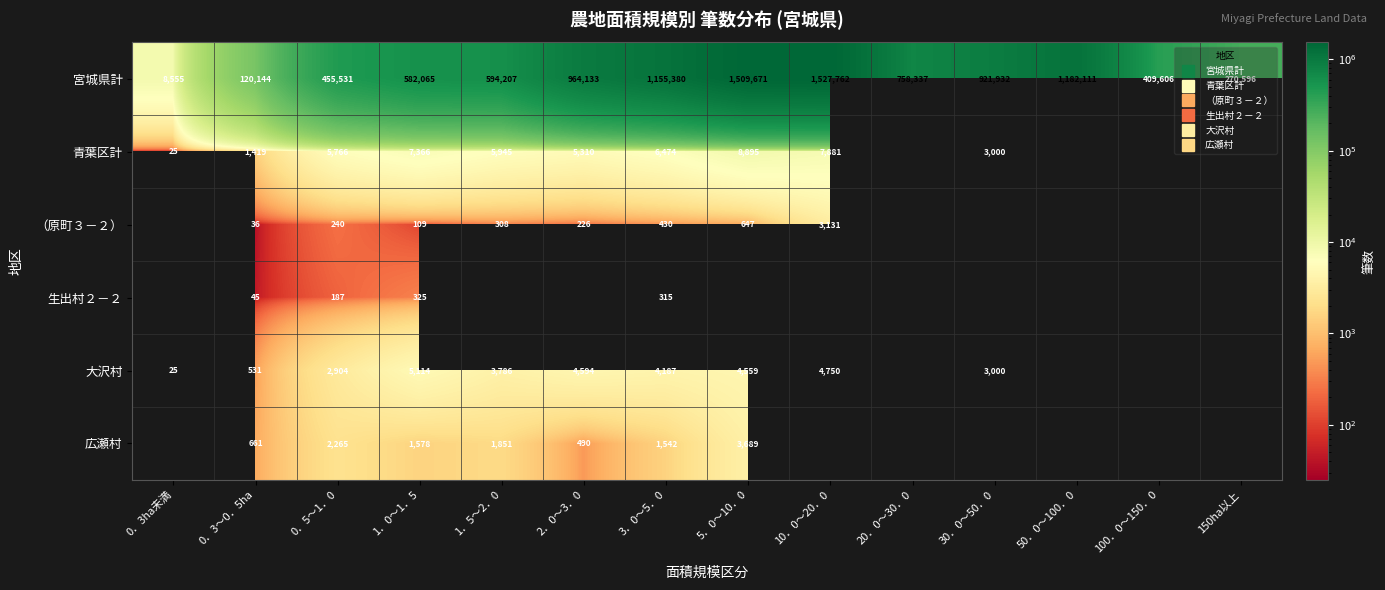

Which has a higher value, 50．0～100．0 or 0．5～1．0?

50．0～100．0